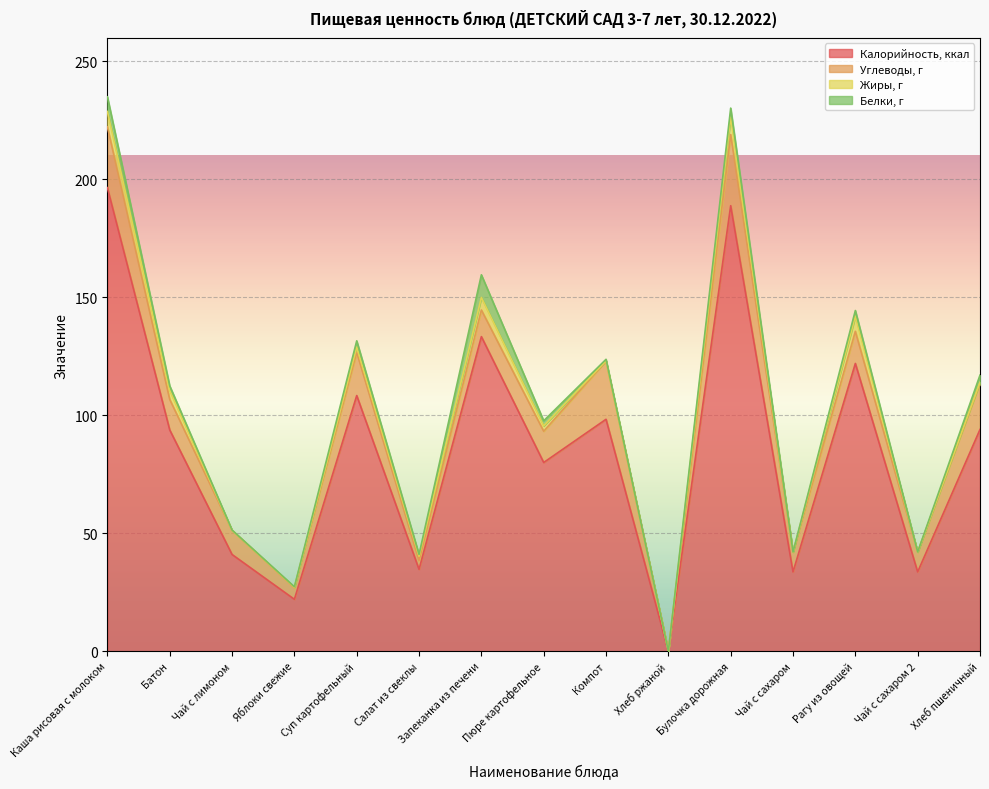

What position from the right is Хлеб пшеничный?

1